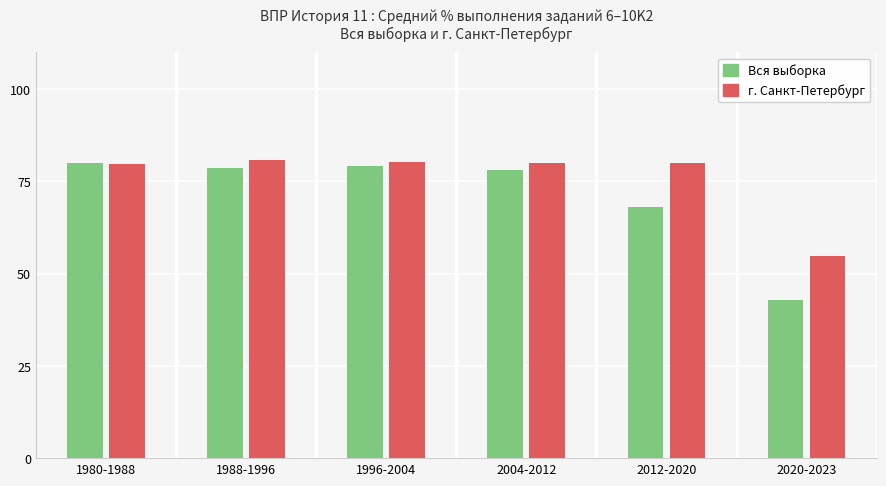

What is the difference between the highest and lowest values at 1988-1996?

2.3